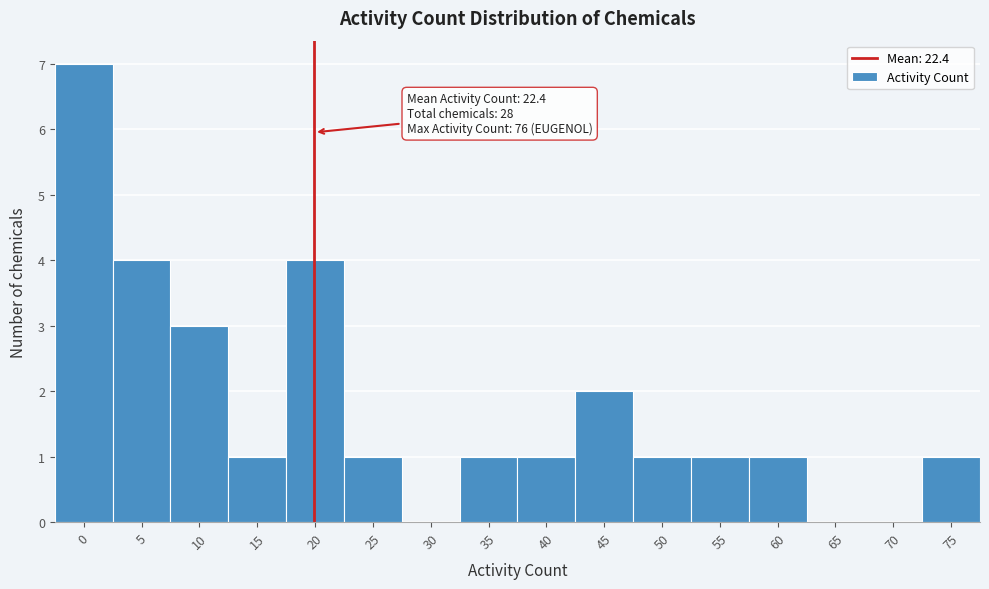

Reading left to right, extract all data points from this chart.

0=7	5=4	10=3	15=1	20=4	25=1	30=0	35=1	40=1	45=2	50=1	55=1	60=1	65=0	70=0	75=1